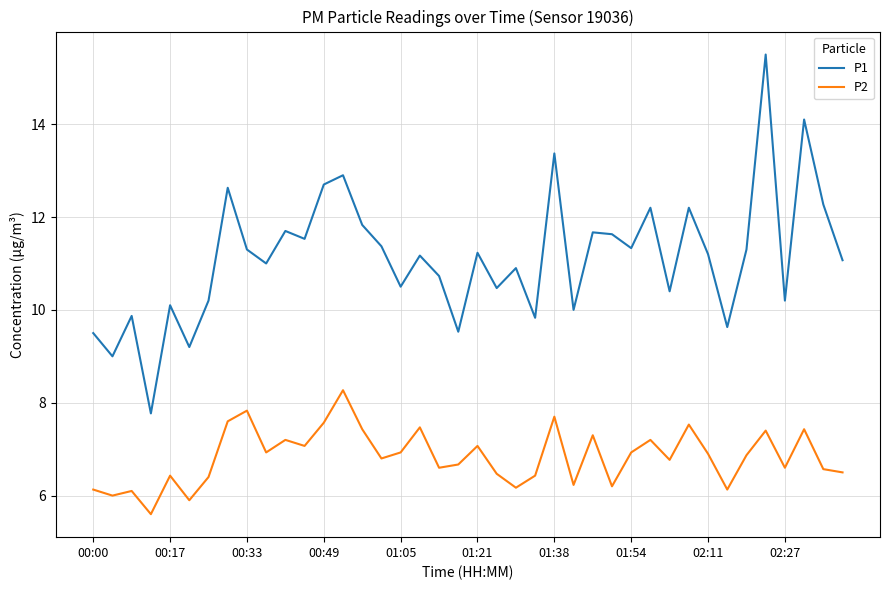

What is the difference between the maximum and second lowest values in the P2 series?

2.4